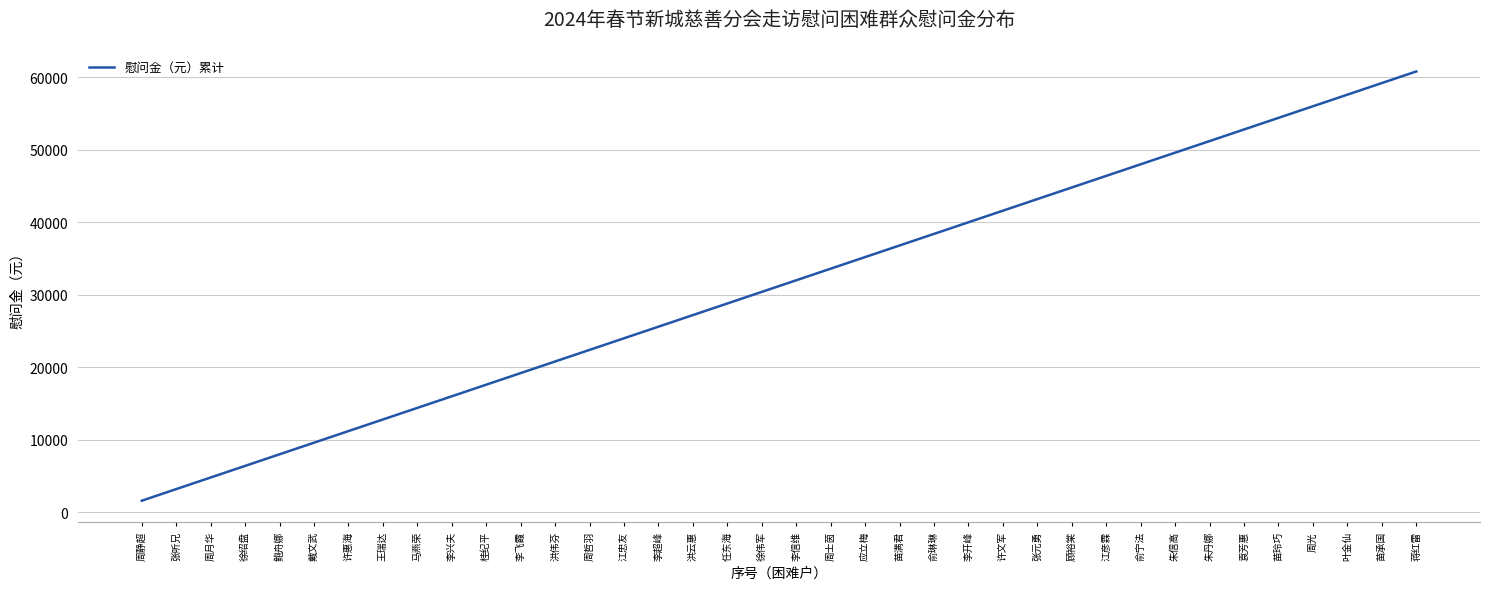

What is the ratio of the value at 徐绍盘 to the value at 周哲羽?

0.3